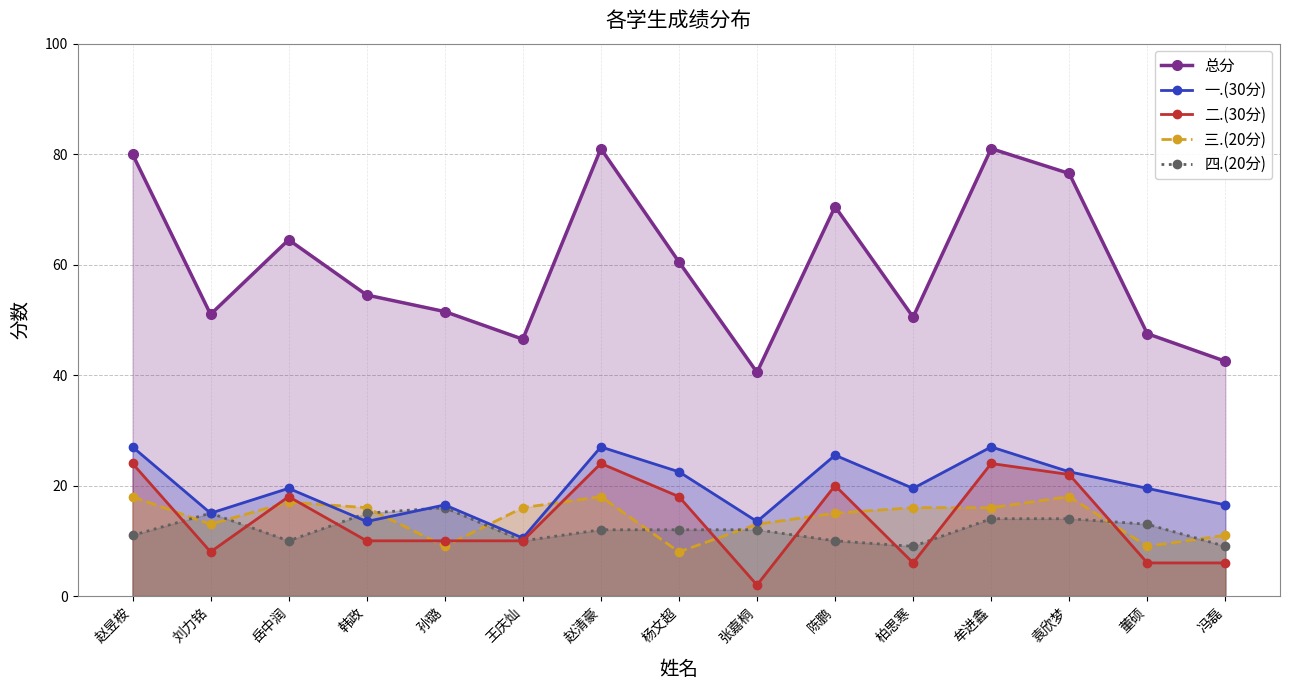

What are all the series names shown in the legend?

总分, 一.(30分), 二.(30分), 三.(20分), 四.(20分)